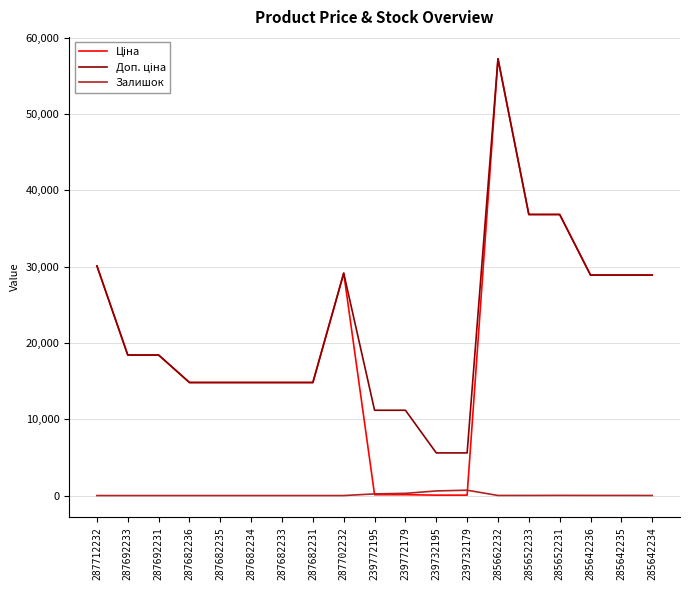

What is the greatest value displayed?

57258.0